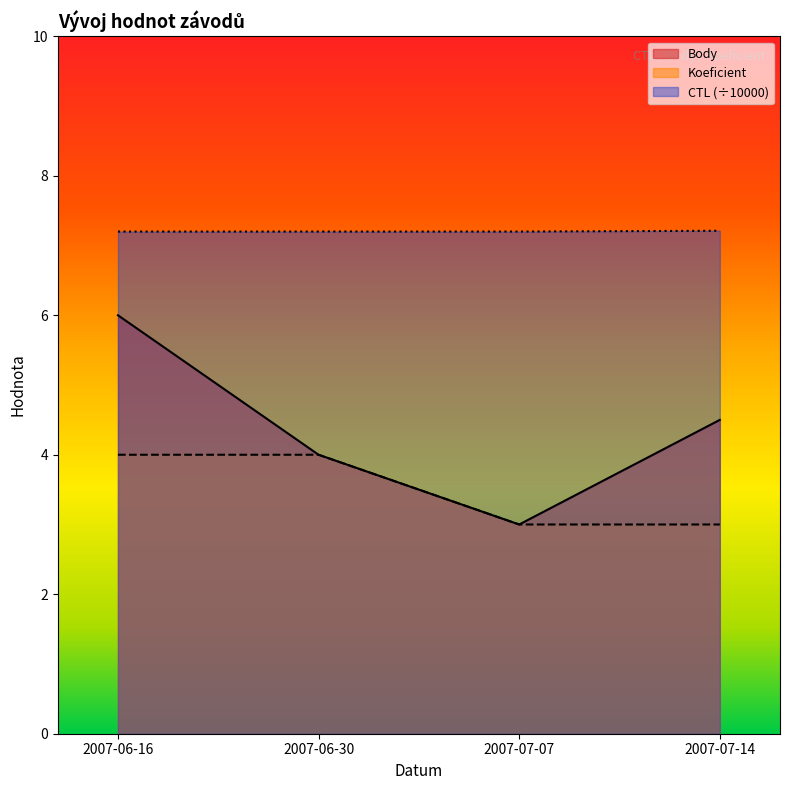

What is the average value of the Koeficient series?

3.5